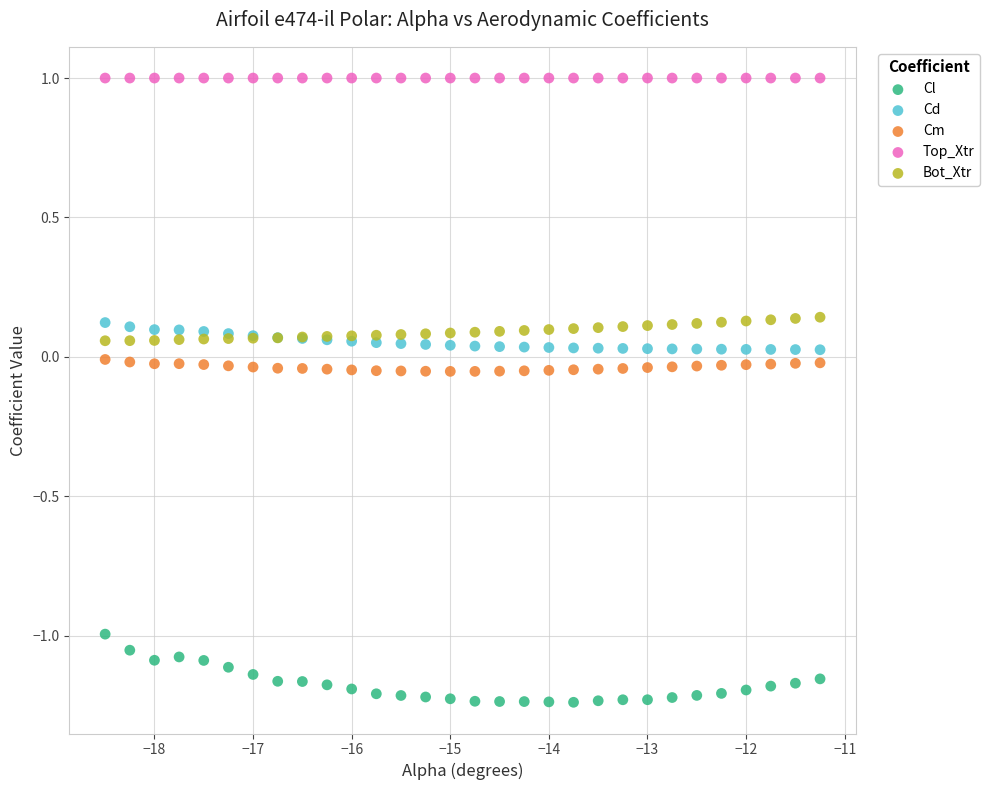

Which series contains the lowest Y value?

Cl